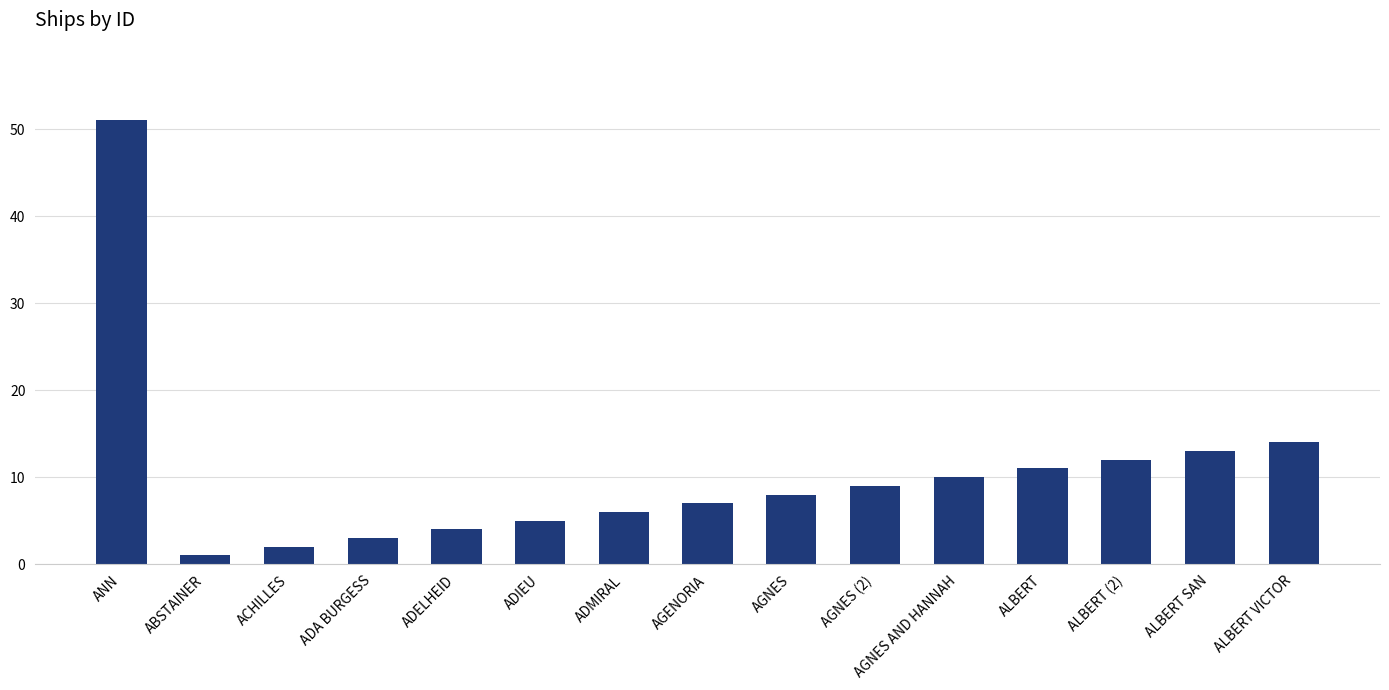

True or false: the data shows 13 at ALBERT SAN.

True